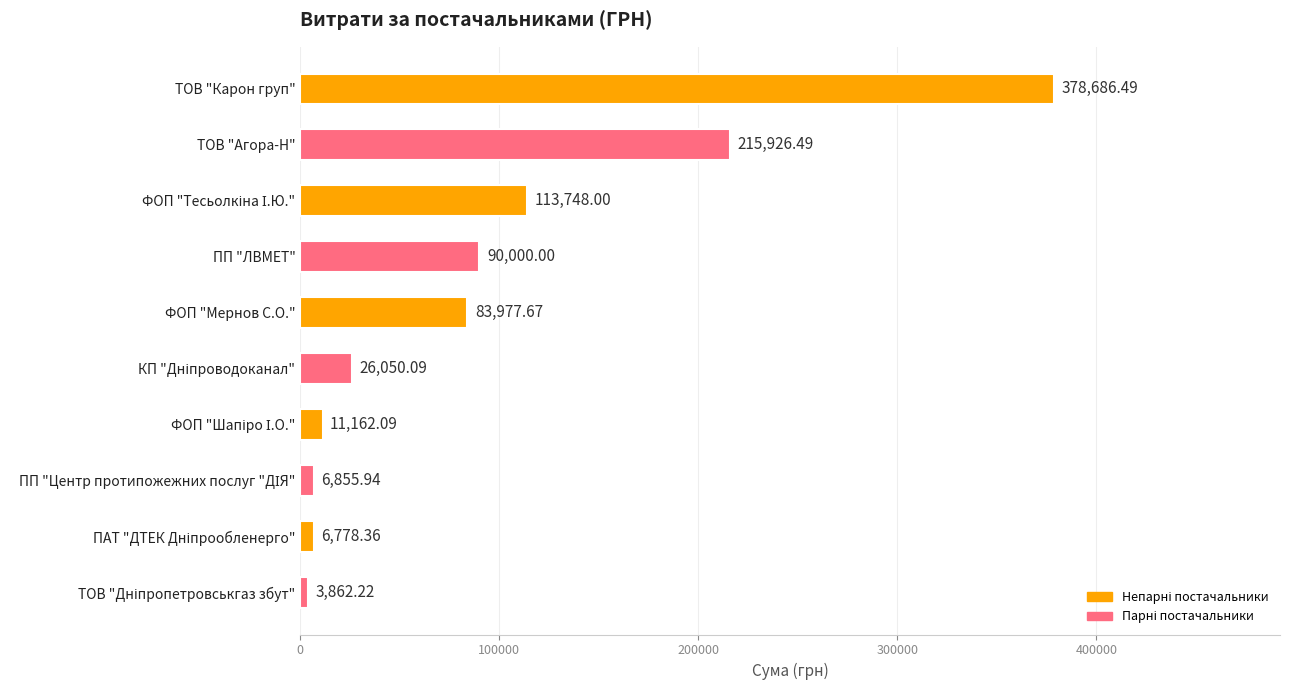

How many data points does each series have?

10